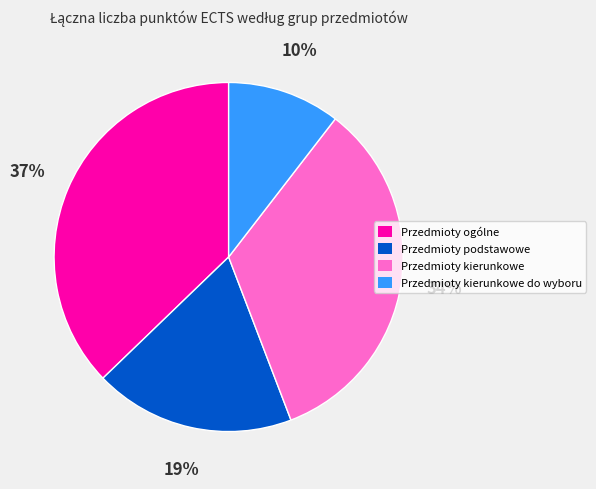

Does any single category account for the majority?

No